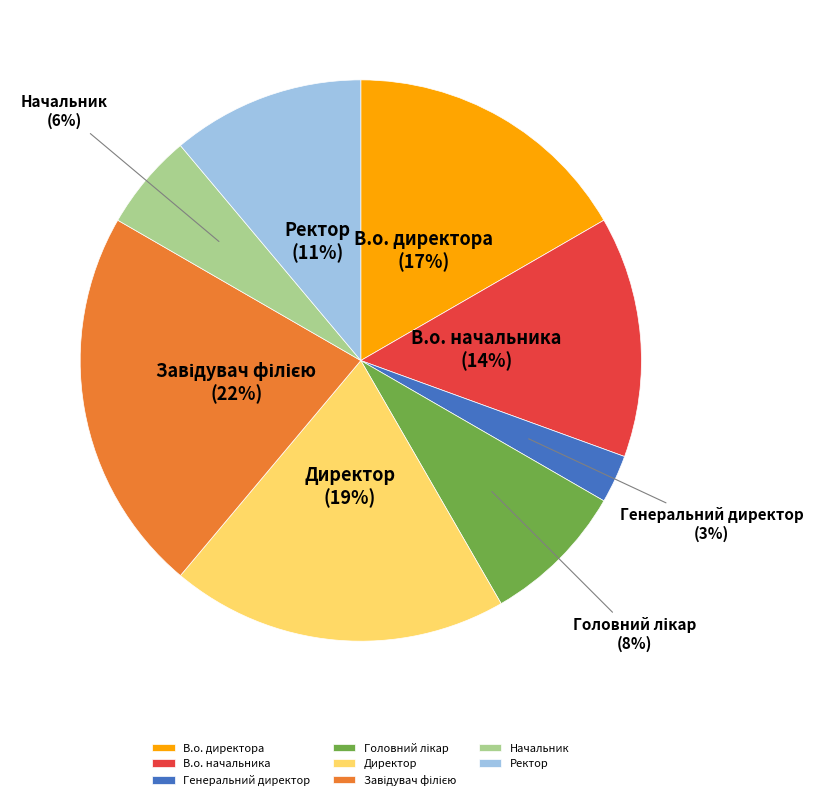

Count the number of slices in the pie.

8